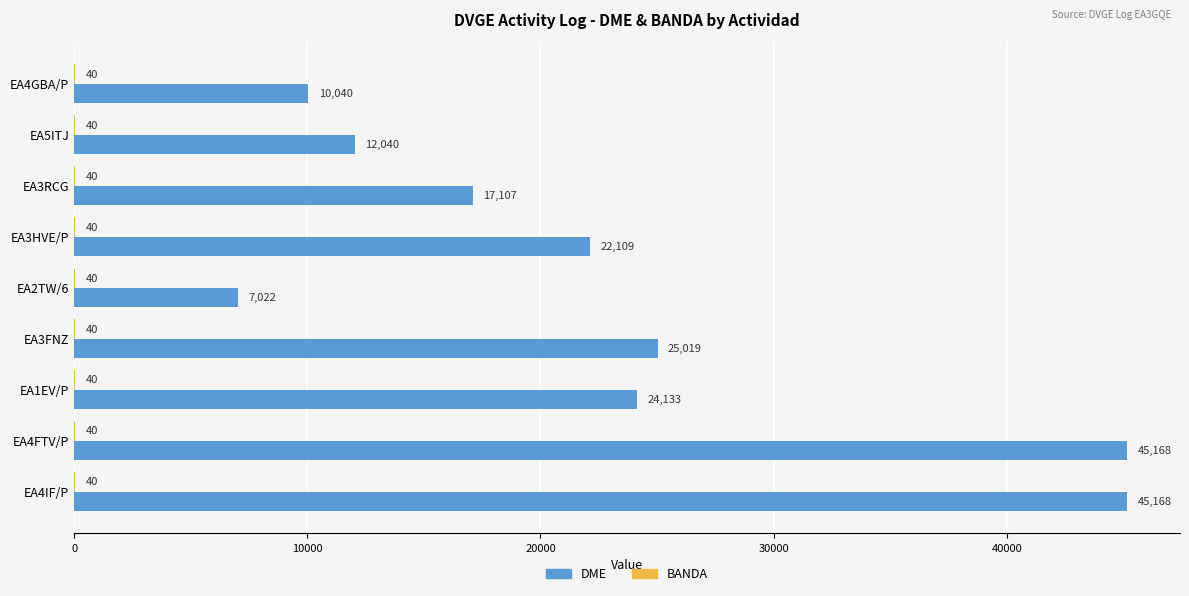

The DME series shows 10136 at EA2TW/6. True or false?

False